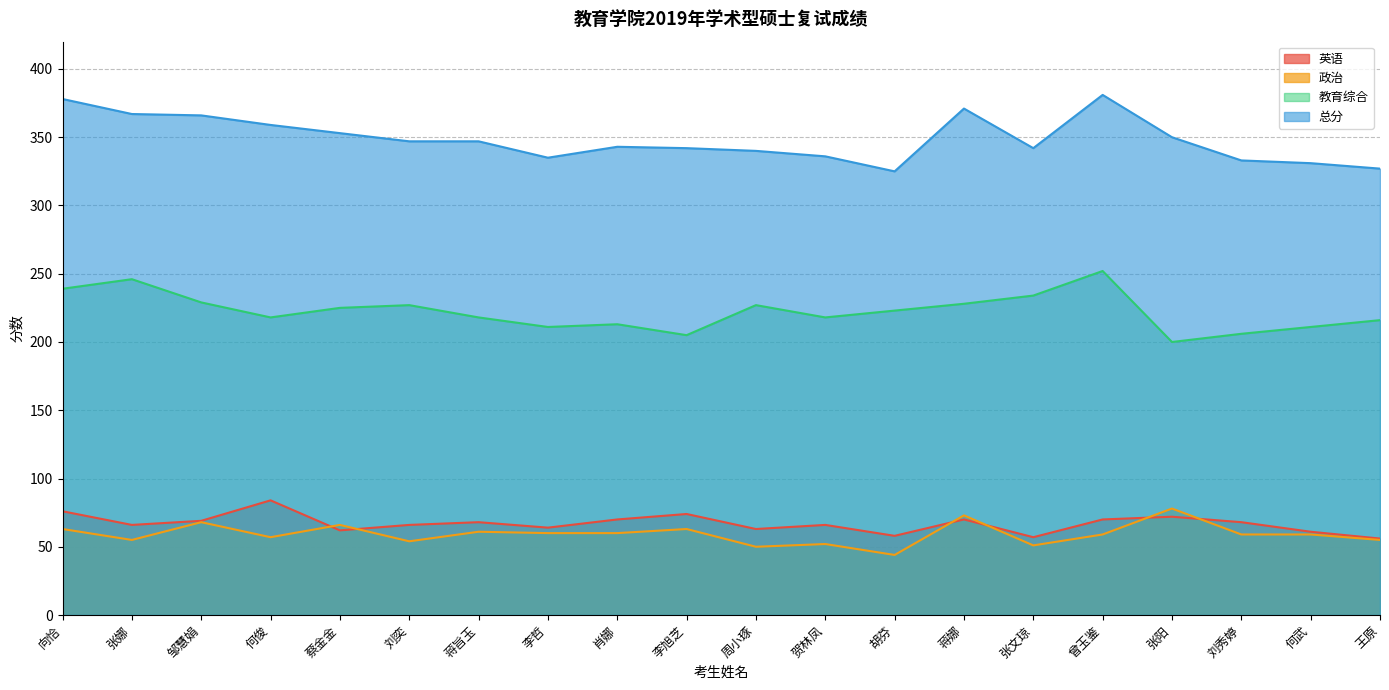

At how many categories does at least one series exceed 117?

20